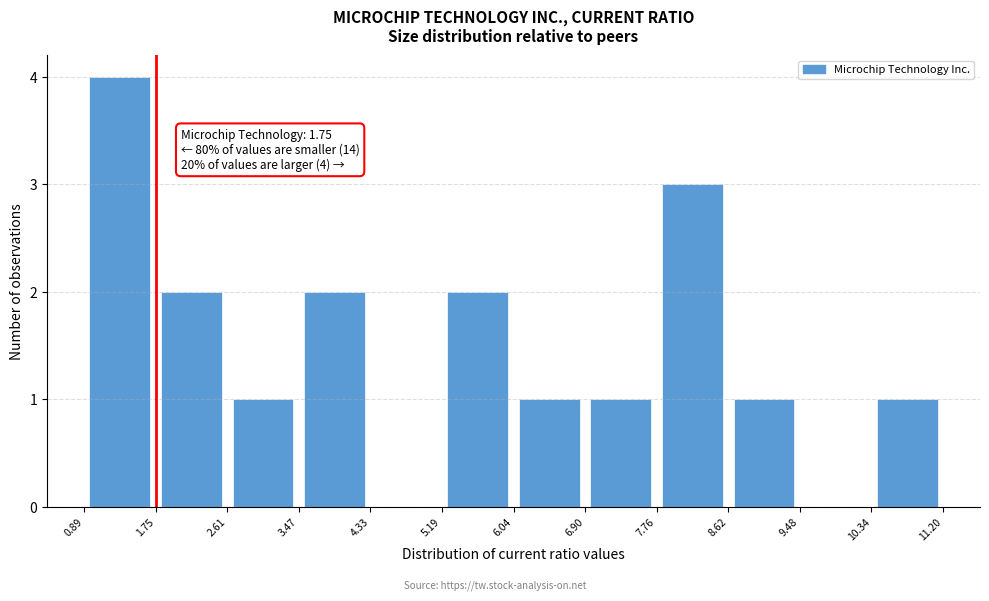

Over which range of the x-axis is the bar tallest?

0.89 to 1.75